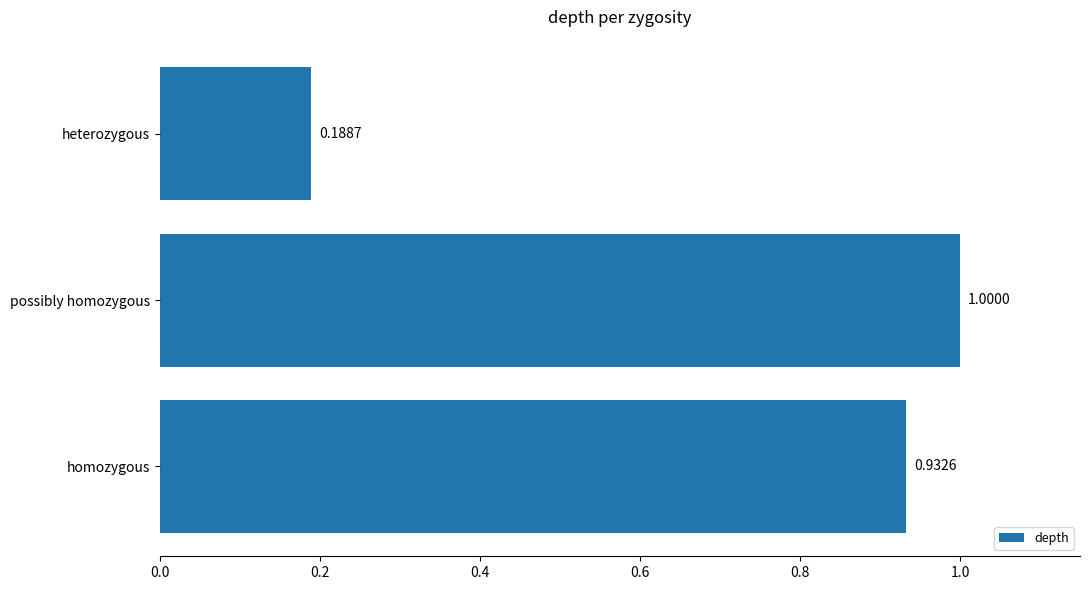

What is the change in value from possibly homozygous to heterozygous?

-0.8